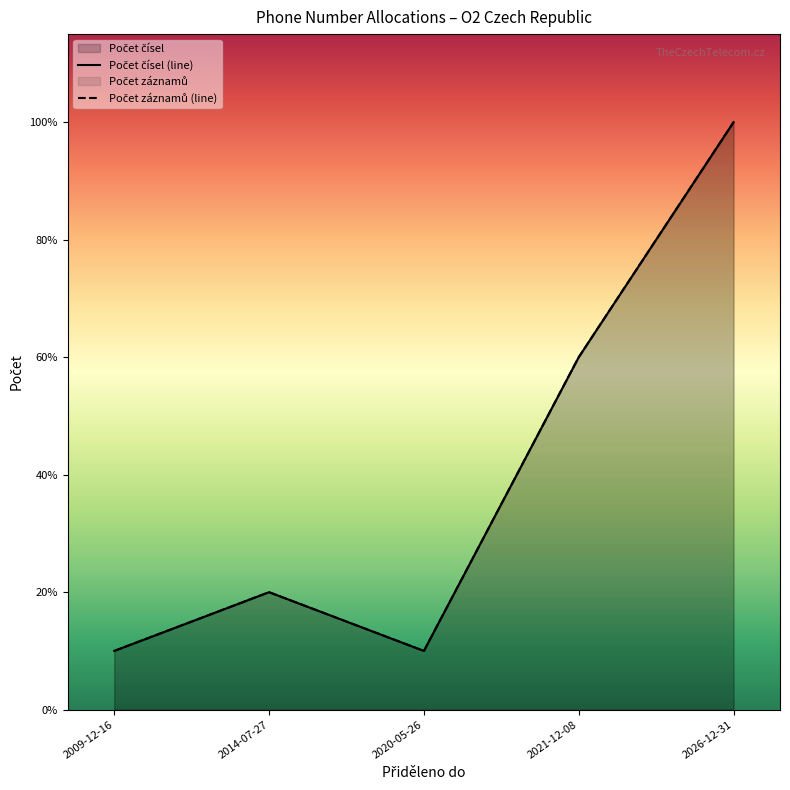

True or false: Počet čísel (line) has a value of 10 at 2026-12-31.

True